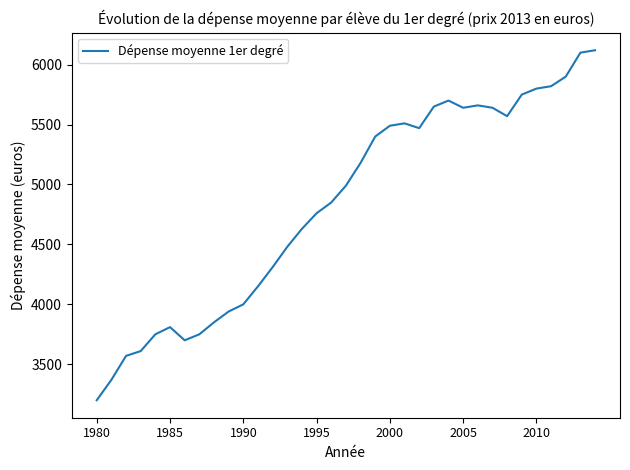

What is the difference between the maximum and minimum values?

2920